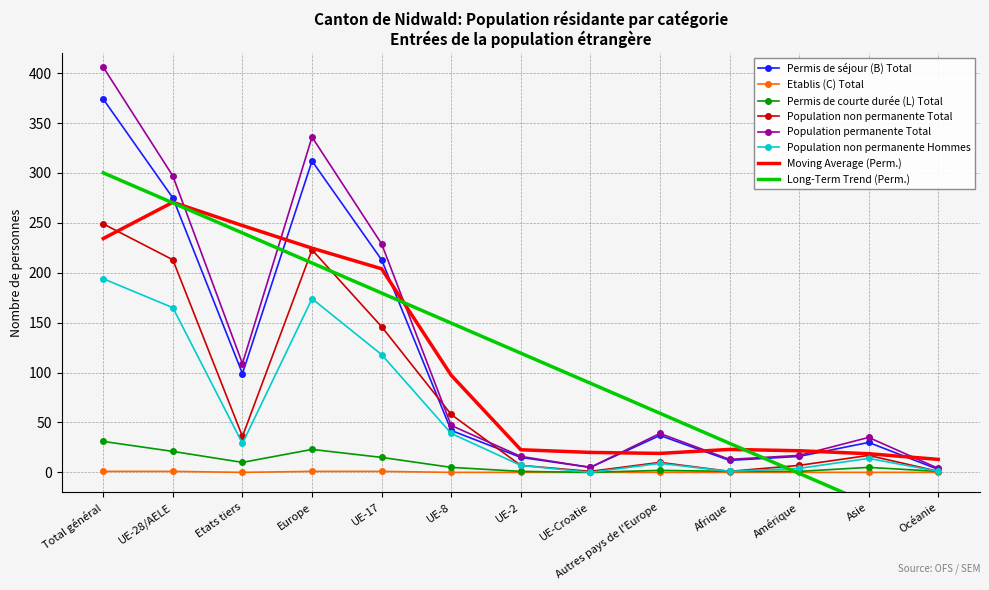

How many interior local valleys does the Population non permanente Hommes series have?

3